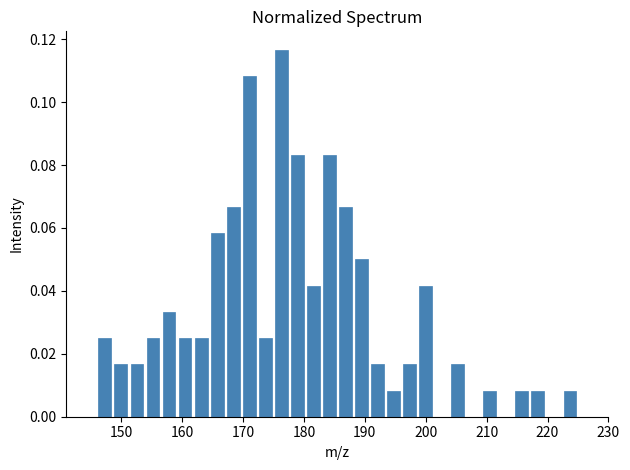

Read against the x-axis, roughly where is the centre of the tallest bar?

176